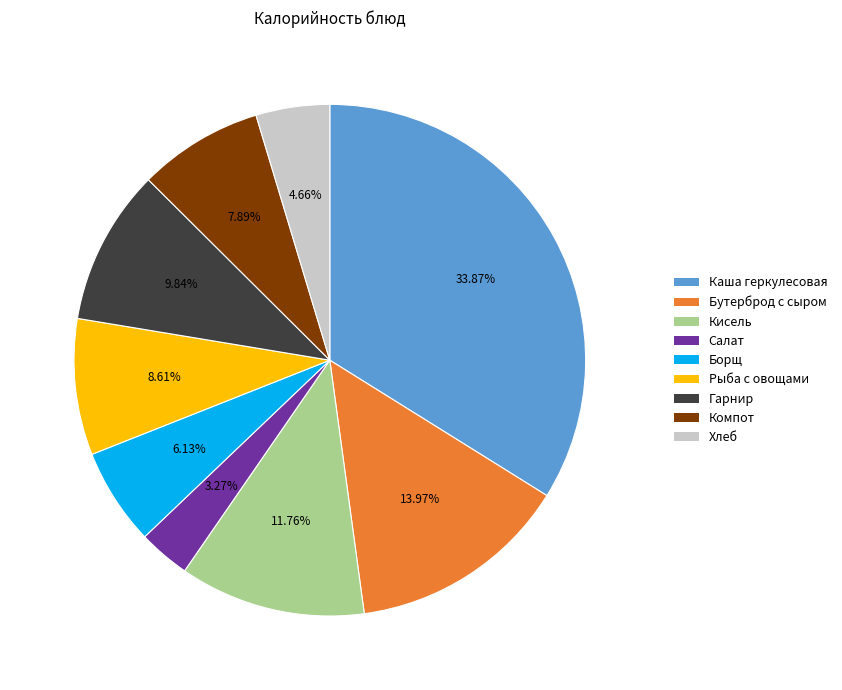

What is the smallest slice in the pie chart?

Салат